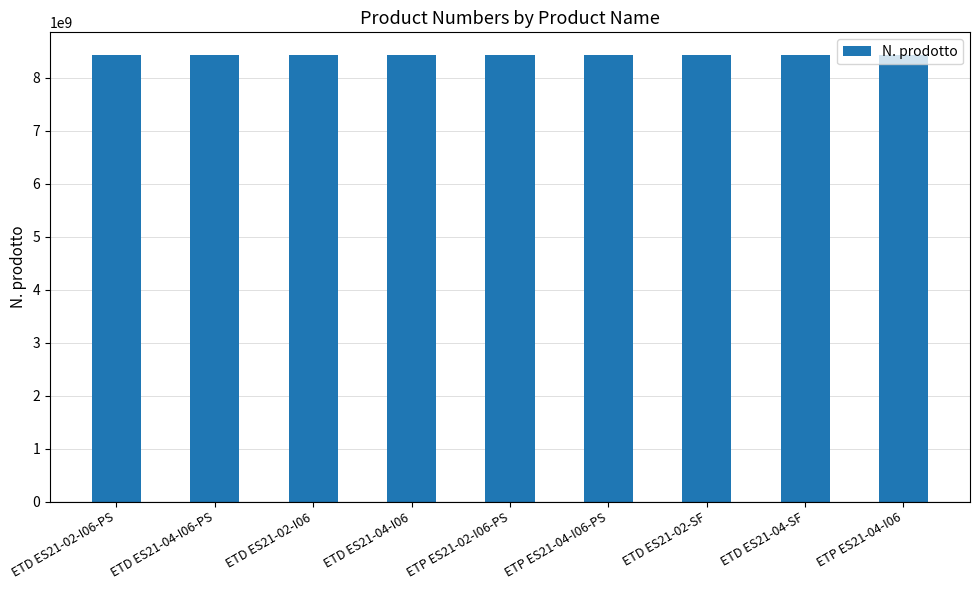

What is the label of the 6th bar from the left?

ETP ES21-04-I06-PS